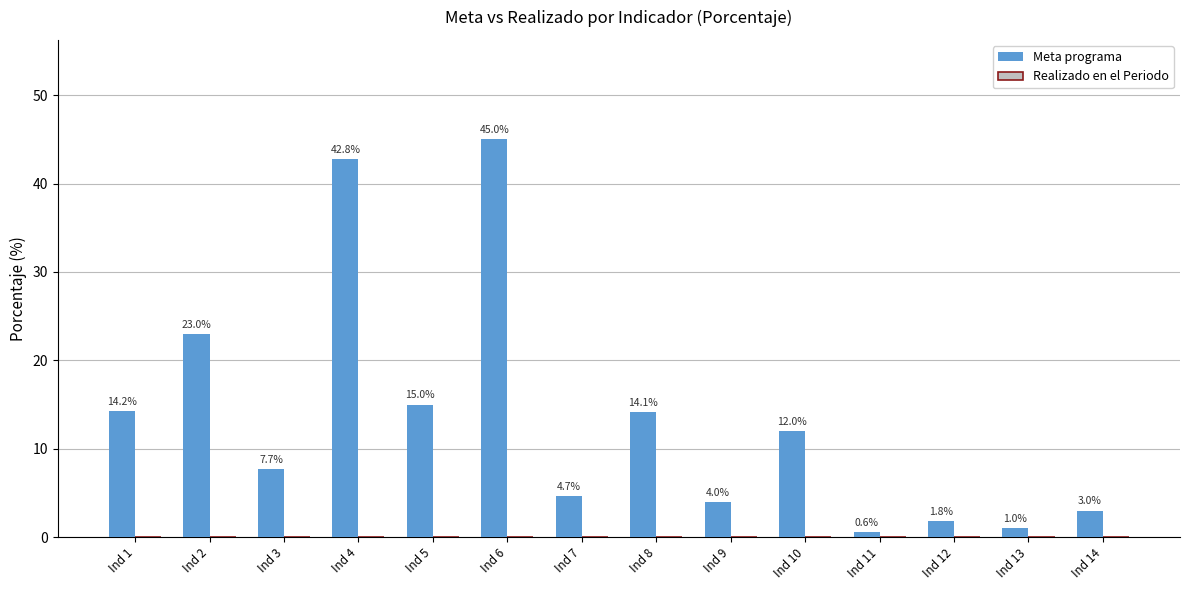

Which label corresponds to the smallest value in the chart?

Ind 11